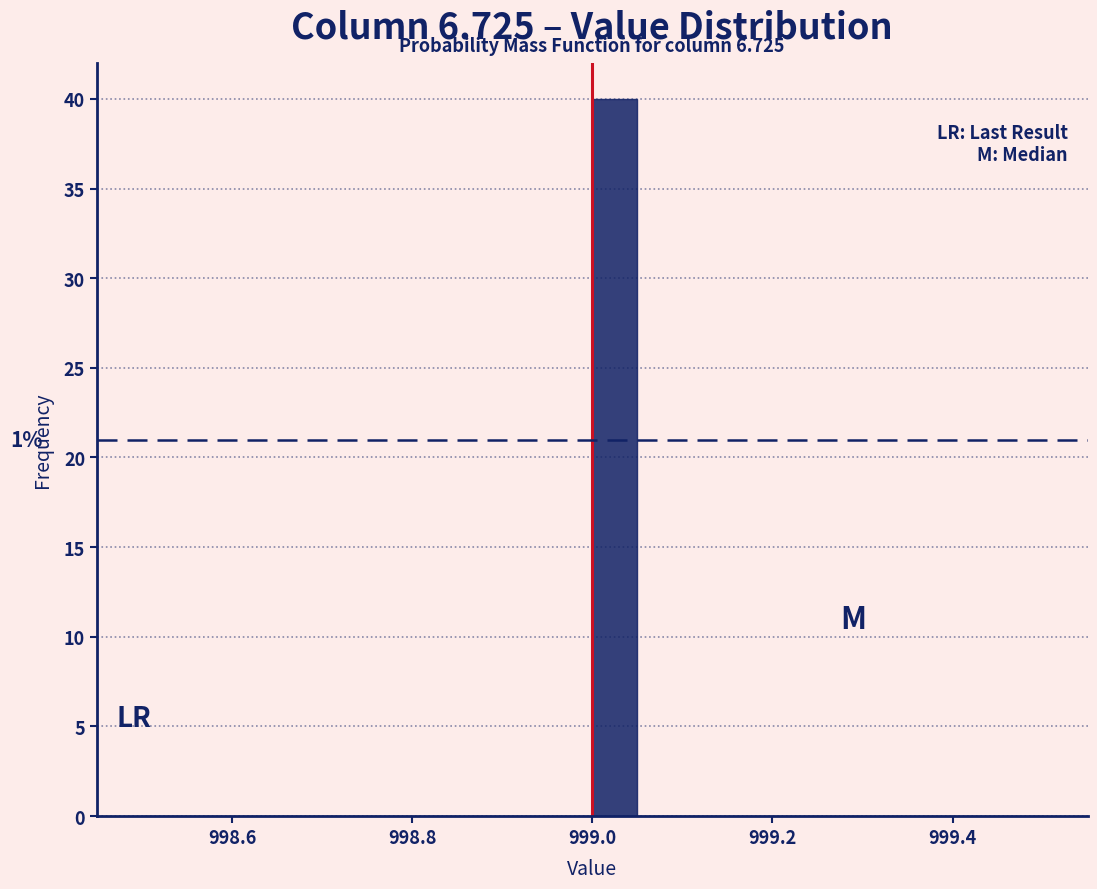

Around what value on the x-axis is the tallest bar? Give the approximate position of its centre, as read against the axis.

999.02